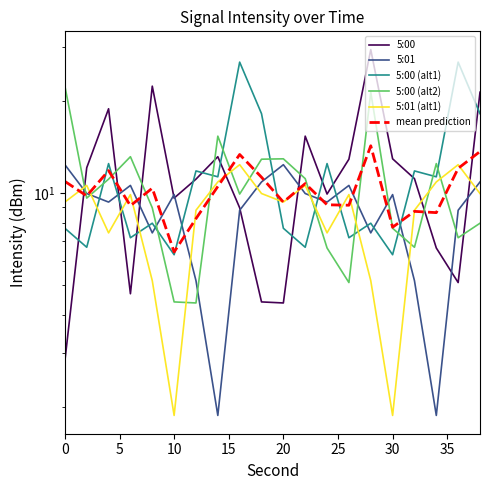

Rank the series by their maximum value, from highest to lowest.

5:00, 5:00 (alt1), 5:00 (alt2), mean prediction, 5:01, 5:01 (alt1)